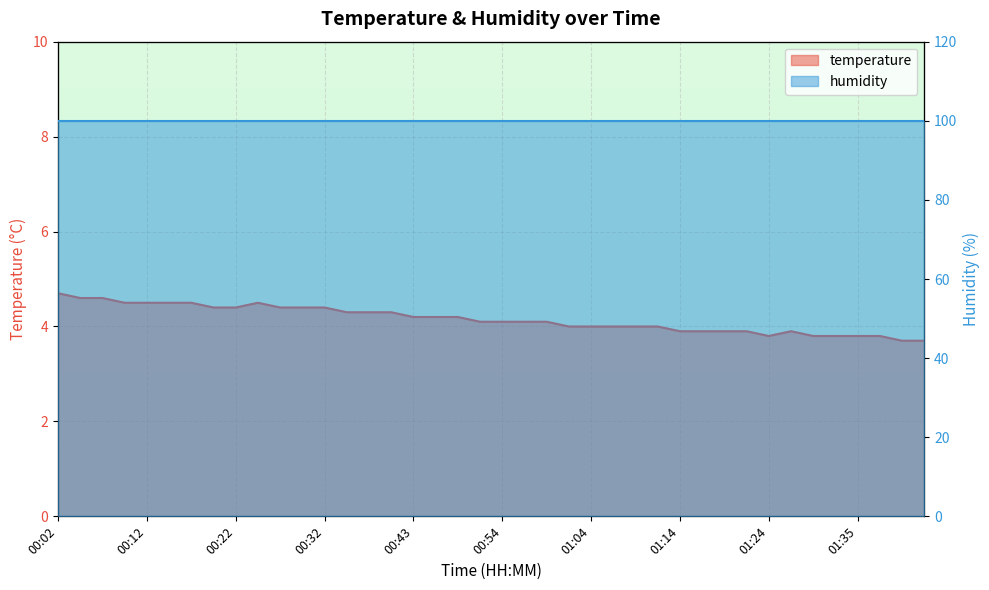

What is the value of the 26th point from the left?

4.0